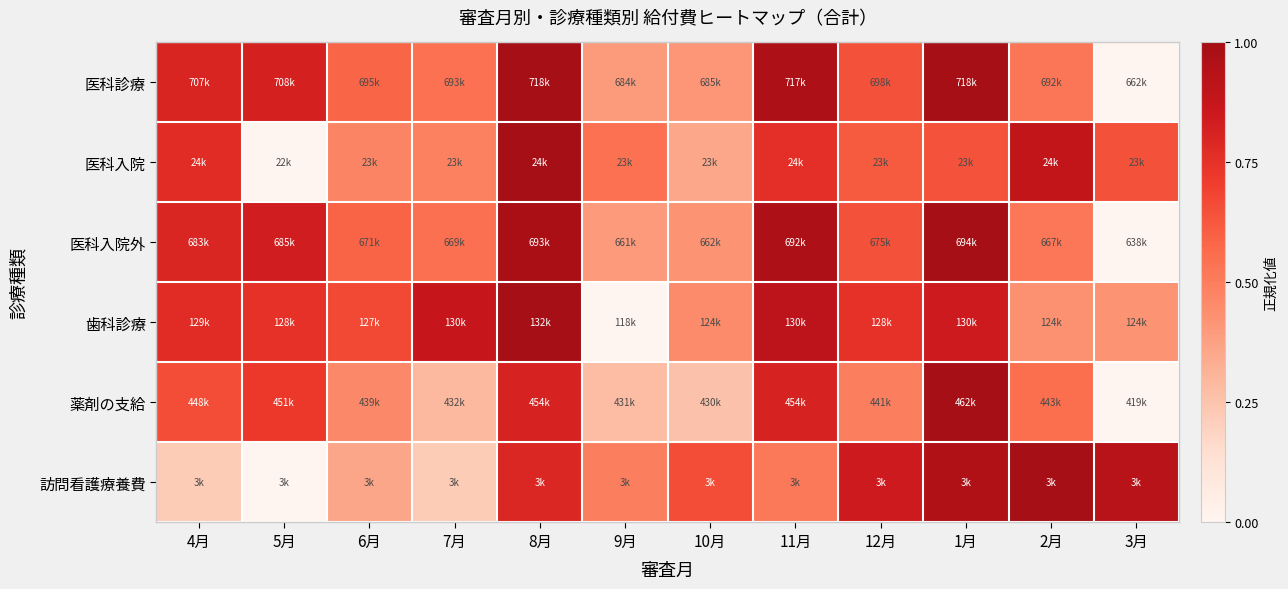

Reading right to left, extract all data points from this chart.

医科診療: 3月=0.0	2月=0.5	1月=1.0	12月=0.6	11月=1.0	10月=0.4	9月=0.4	8月=1.0	7月=0.5	6月=0.6	5月=0.8	4月=0.8
医科入院: 3月=0.6	2月=0.9	1月=0.6	12月=0.6	11月=0.8	10月=0.4	9月=0.5	8月=1.0	7月=0.5	6月=0.5	5月=0.0	4月=0.8
医科入院外: 3月=0.0	2月=0.5	1月=1.0	12月=0.6	11月=1.0	10月=0.4	9月=0.4	8月=1.0	7月=0.5	6月=0.6	5月=0.8	4月=0.8
歯科診療: 3月=0.4	2月=0.4	1月=0.8	12月=0.8	11月=0.9	10月=0.5	9月=0.0	8月=1.0	7月=0.9	6月=0.7	5月=0.8	4月=0.8
薬剤の支給: 3月=0.0	2月=0.6	1月=1.0	12月=0.5	11月=0.8	10月=0.3	9月=0.3	8月=0.8	7月=0.3	6月=0.5	5月=0.7	4月=0.7
訪問看護療養費: 3月=0.9	2月=1.0	1月=1.0	12月=0.8	11月=0.5	10月=0.7	9月=0.5	8月=0.8	7月=0.2	6月=0.4	5月=0.0	4月=0.2